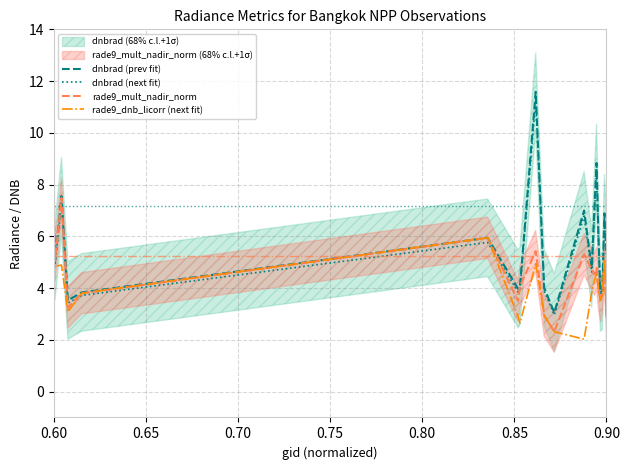

How many interior local peaks does the dnbrad (prev fit) series have?

6